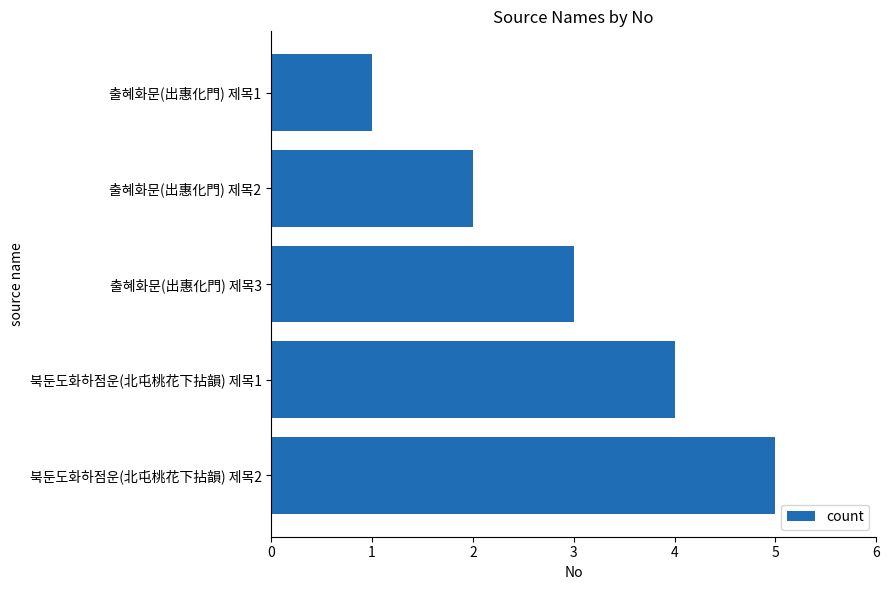

How many bars are there in total?

5